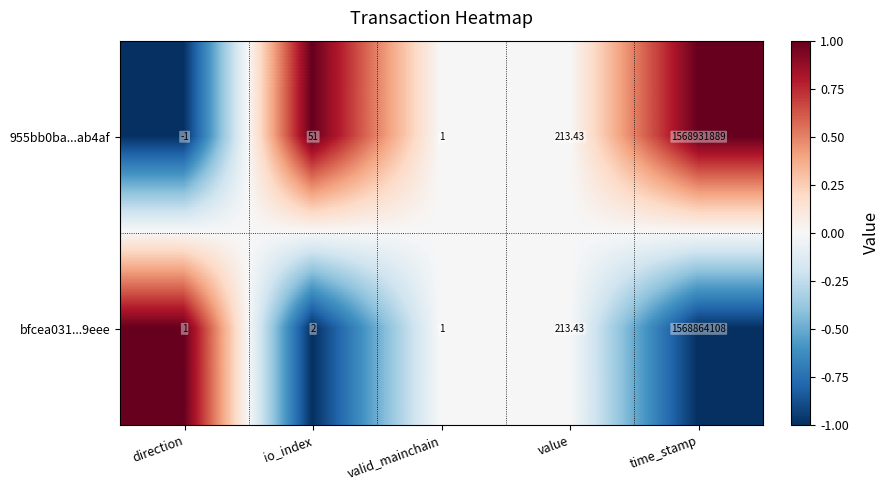

Where is bfcea031...9eee nearest to the value 784432054?

value